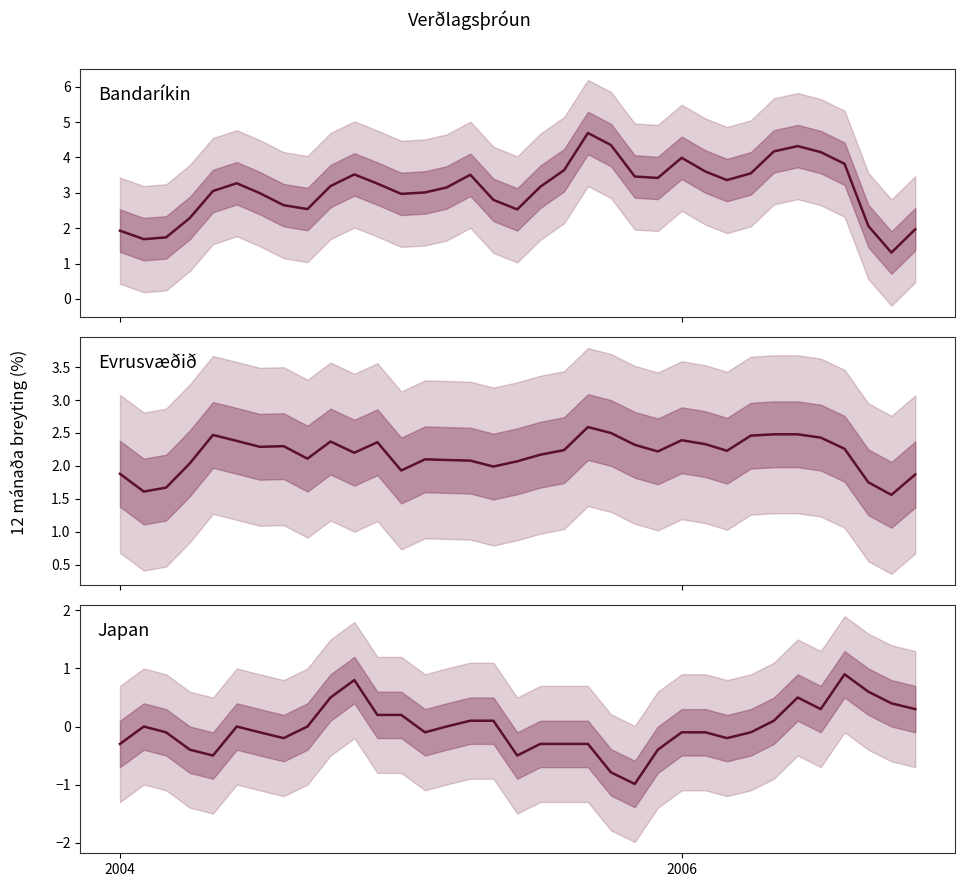

Reading right to left, extract all data points from this chart.

Bandaríkin: 2.0	1.3	2.1	3.8	4.2	4.3	4.2	3.5	3.4	3.6	4.0	3.4	3.5	4.3	4.7	3.6	3.2	2.5	2.8	3.5	3.1	3.0	3.0	3.3	3.5	3.2	2.5	2.6	3.0	3.3	3.0	2.3	1.7	1.7	1.9
Evrusvæðið: 1.9	1.6	1.8	2.3	2.4	2.5	2.5	2.5	2.2	2.3	2.4	2.2	2.3	2.5	2.6	2.2	2.2	2.1	2.0	2.1	2.1	2.1	1.9	2.4	2.2	2.4	2.1	2.3	2.3	2.4	2.5	2.0	1.7	1.6	1.9
Japan: 0.3	0.4	0.6	0.9	0.3	0.5	0.1	-0.1	-0.2	-0.1	-0.1	-0.4	-1.0	-0.8	-0.3	-0.3	-0.3	-0.5	0.1	0.1	0.0	-0.1	0.2	0.2	0.8	0.5	0.0	-0.2	-0.1	0.0	-0.5	-0.4	-0.1	0.0	-0.3